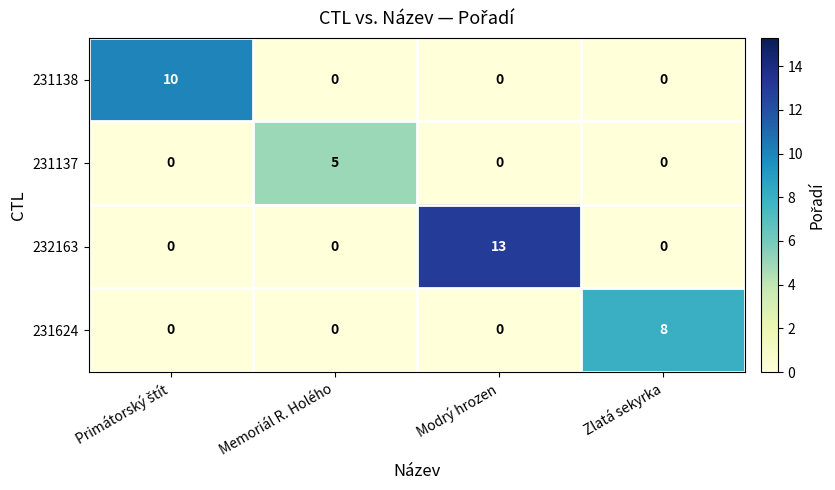

List the series in order of their overall mean, highest first.

232163, 231138, 231624, 231137